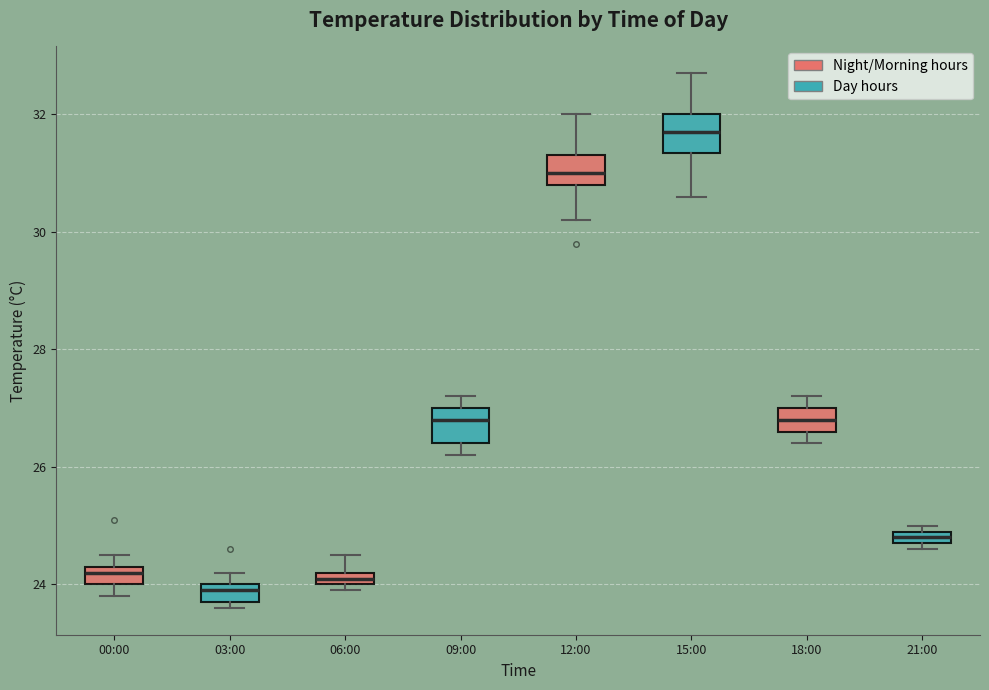

Which box's median line is the lowest?

03:00